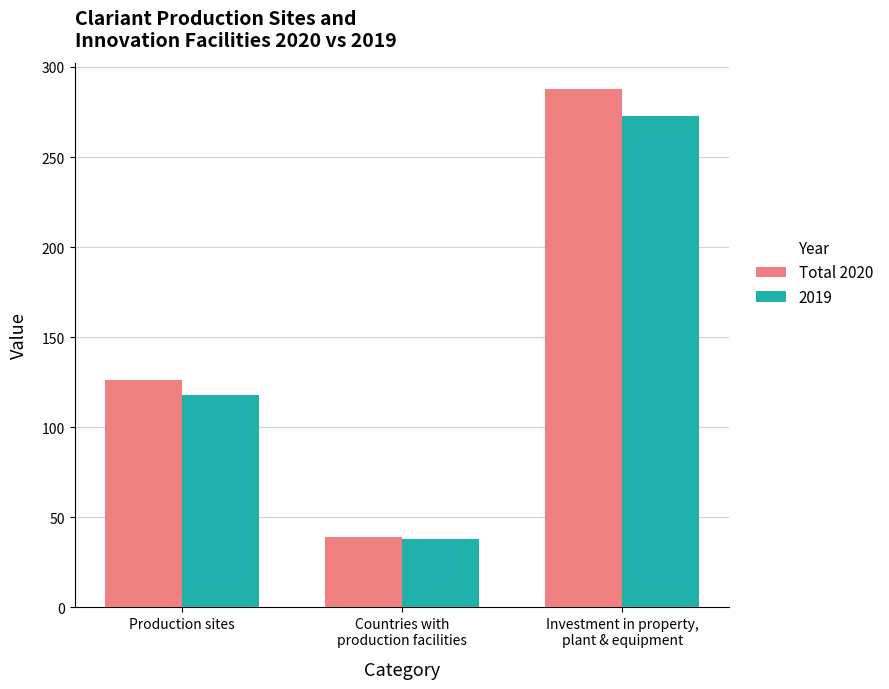

Which series has the largest range (max minus min)?

Total 2020